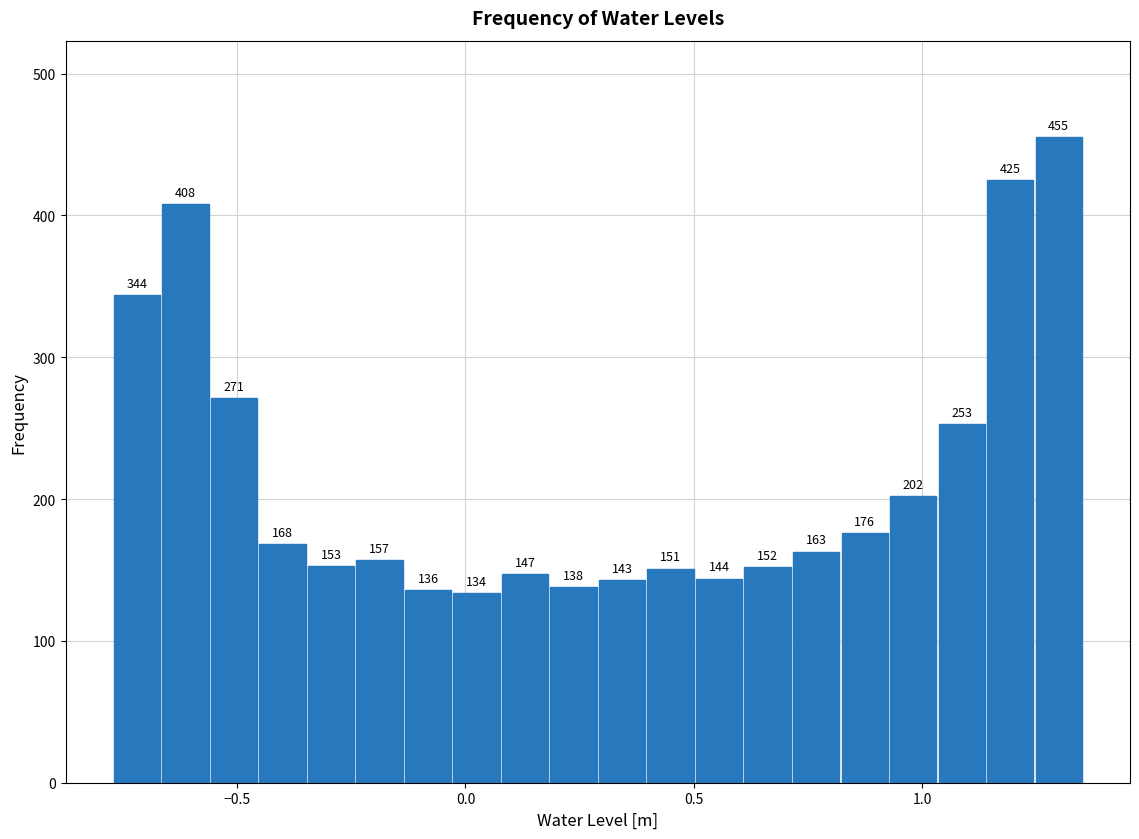

Around what value on the x-axis is the tallest bar? Give the approximate position of its centre, as read against the axis.

1.30